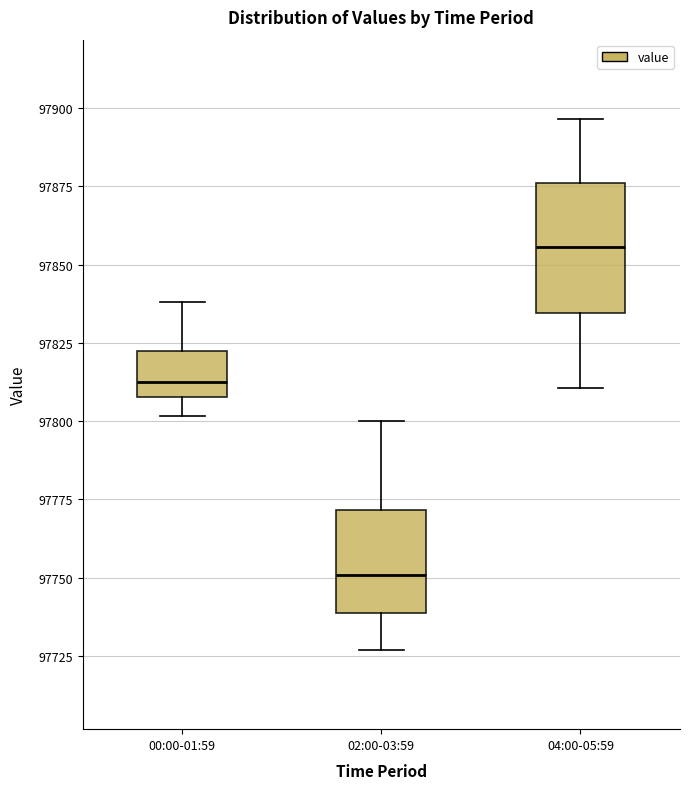

Where does the upper whisker of the box for 04:00-05:59 end on the y-axis? The values are not printed on the chart, so give them approximately, as read against the axis.

97895